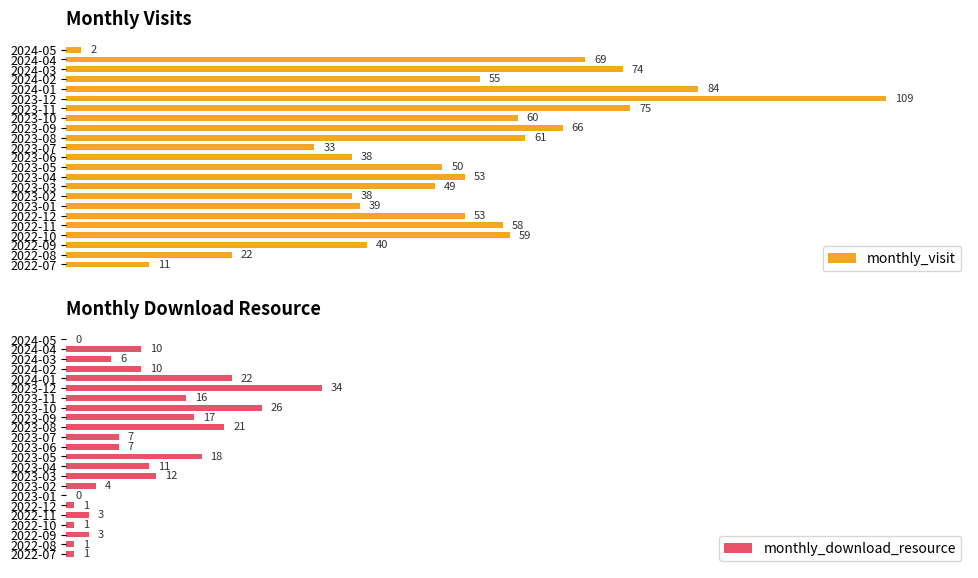

Which category has the lowest value in the monthly_visit series?

2024-05